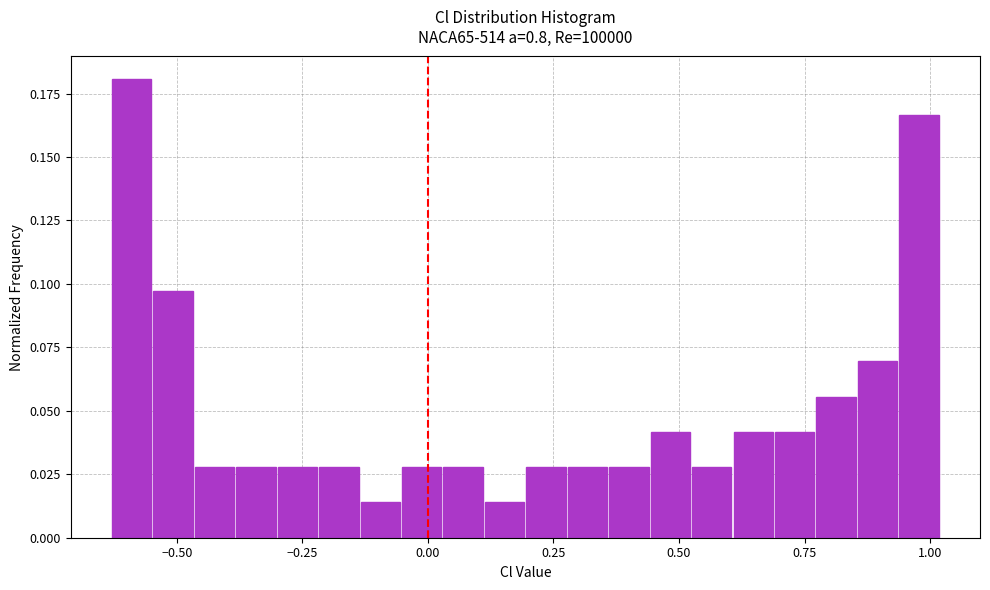

Around what value on the x-axis is the tallest bar? Give the approximate position of its centre, as read against the axis.

-0.60